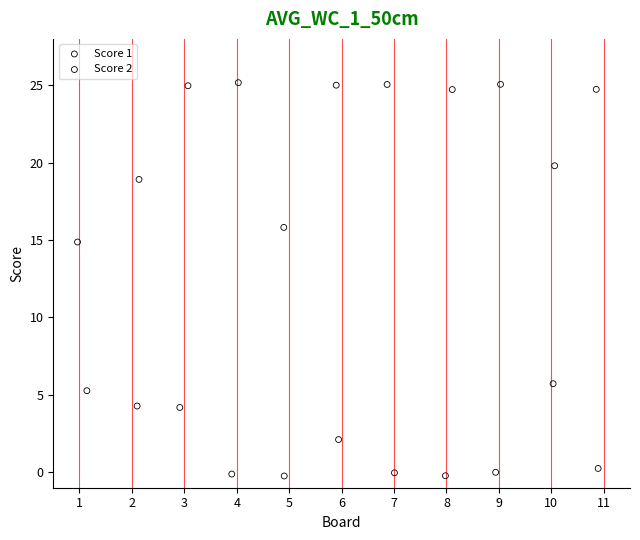

Which series has the largest Y range (max minus min)?

Score 1